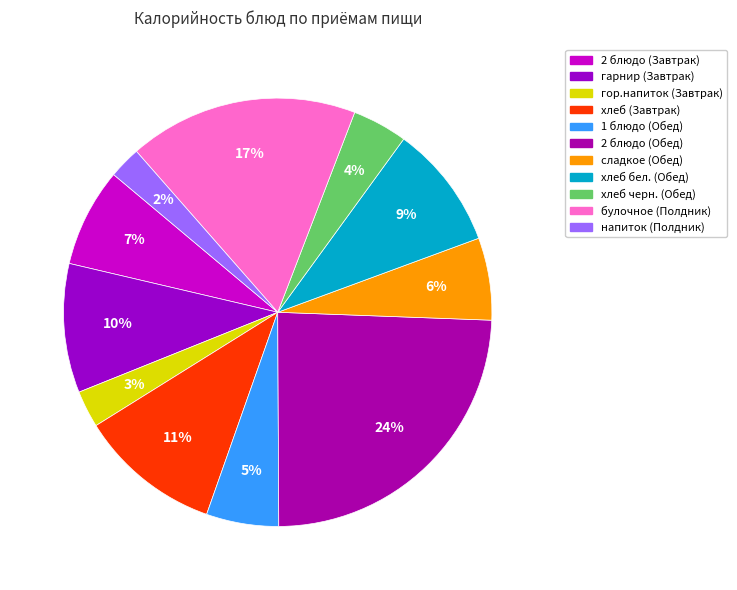

To the nearest percent, what portion does булочное (Полдник) represent?

17%